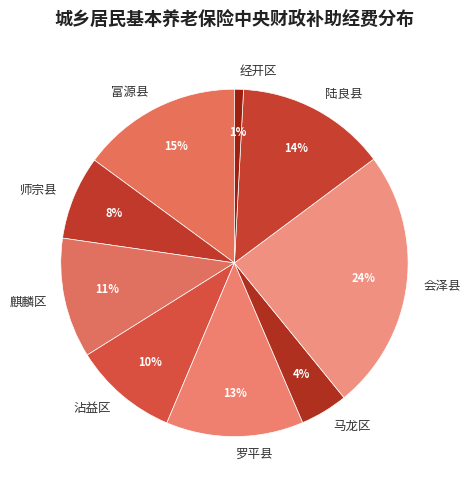

Which slice is the smallest?

经开区